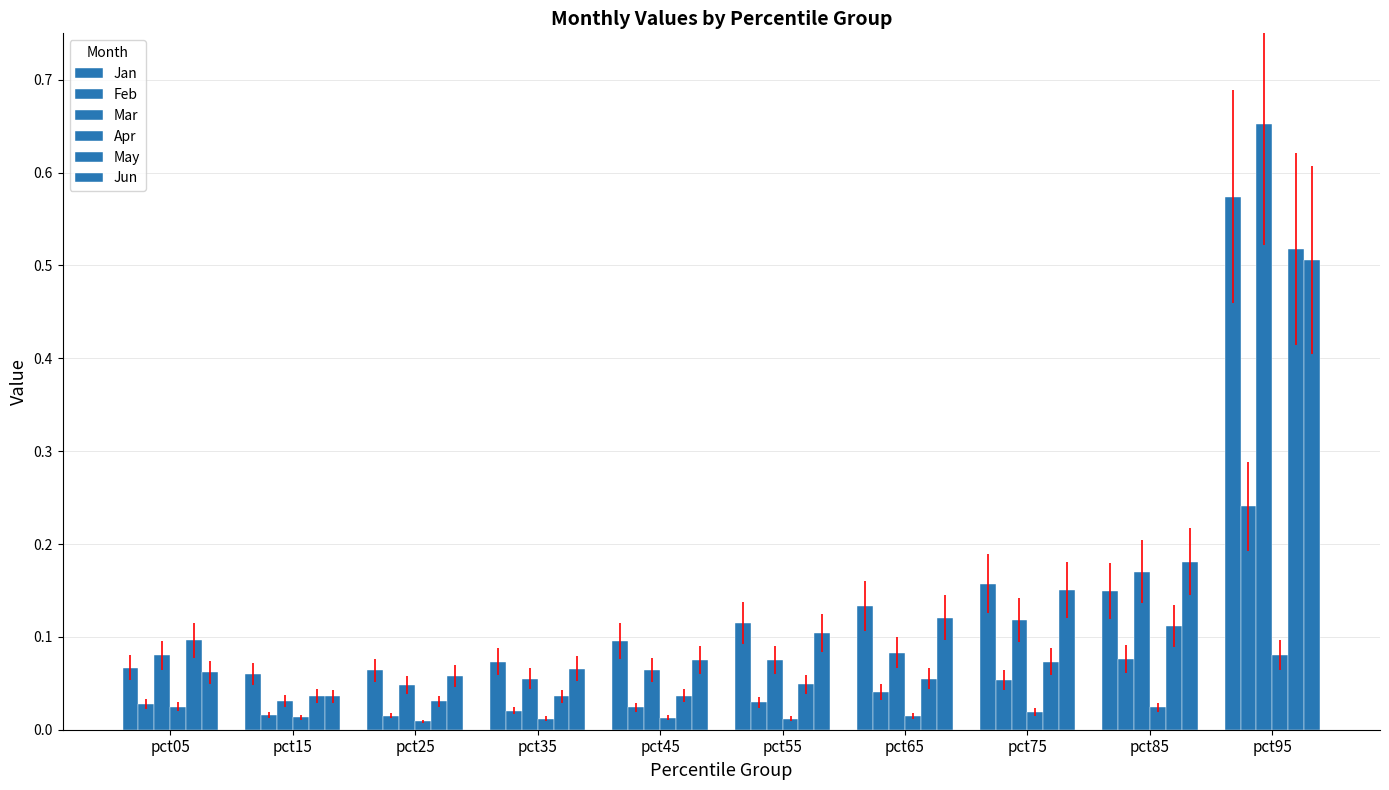

How many groups of bars are there?

10